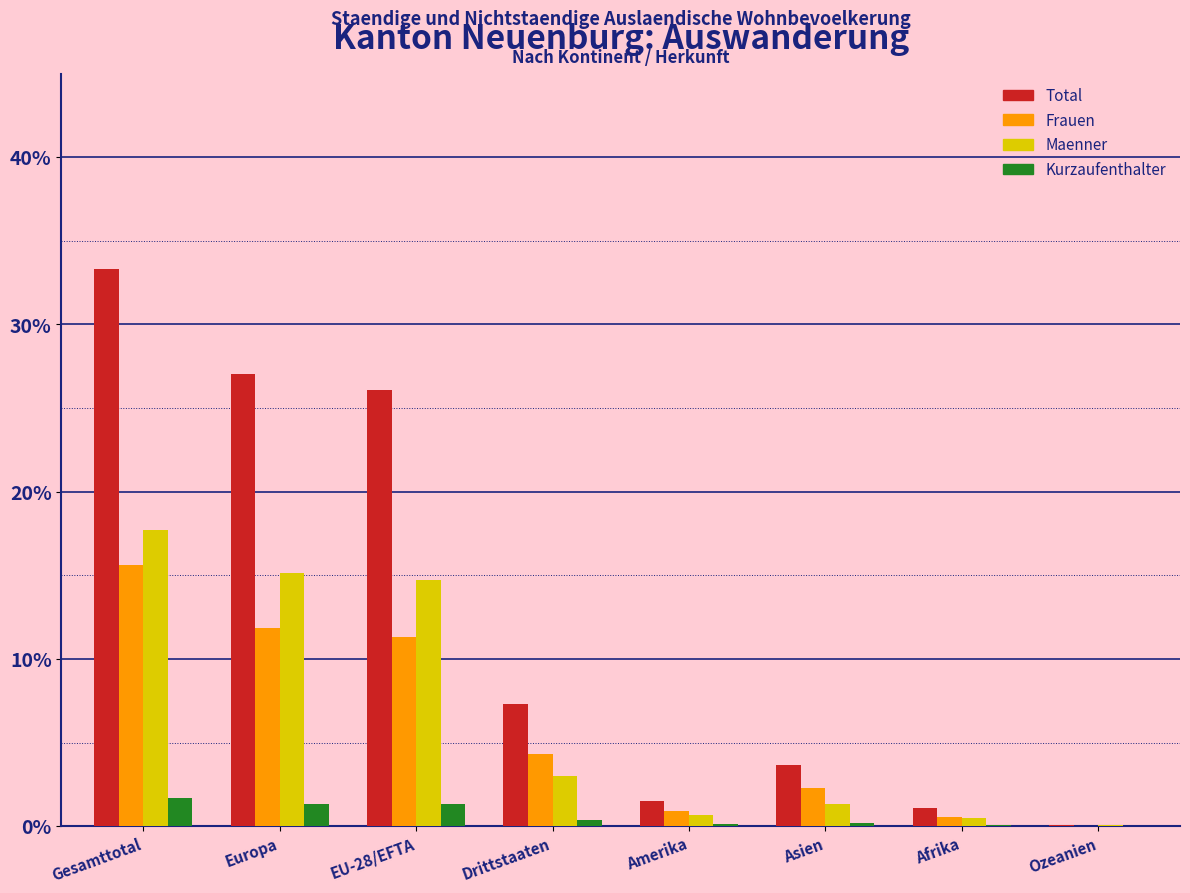

What is the sum of all Maenner values?

53.2